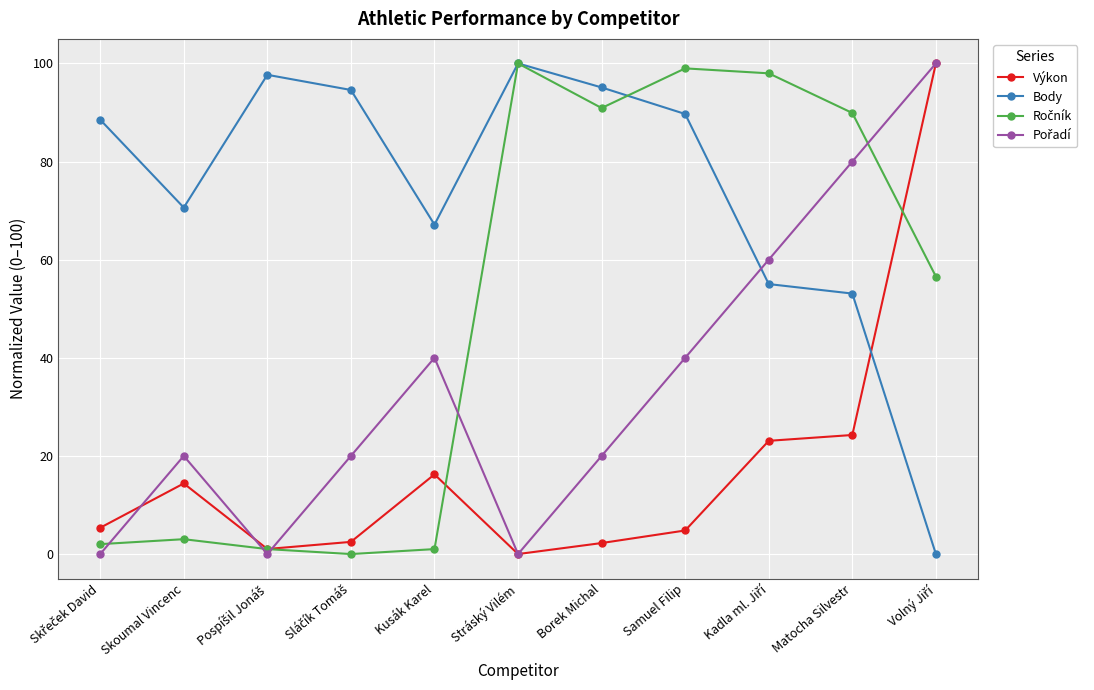

How many interior local valleys does the Body series have?

2